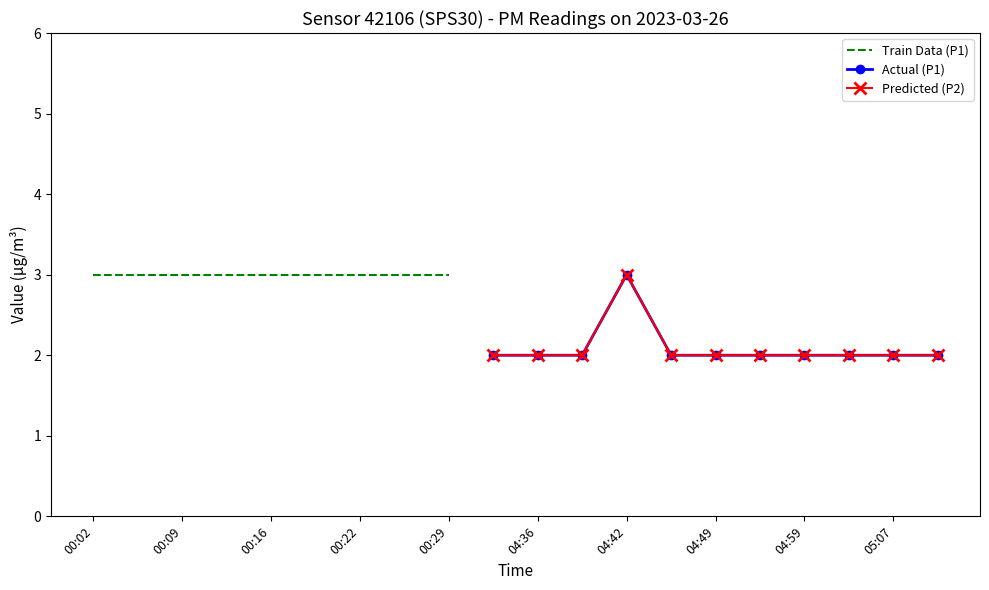

List the series in order of their peak value, lowest first.

P1, P2